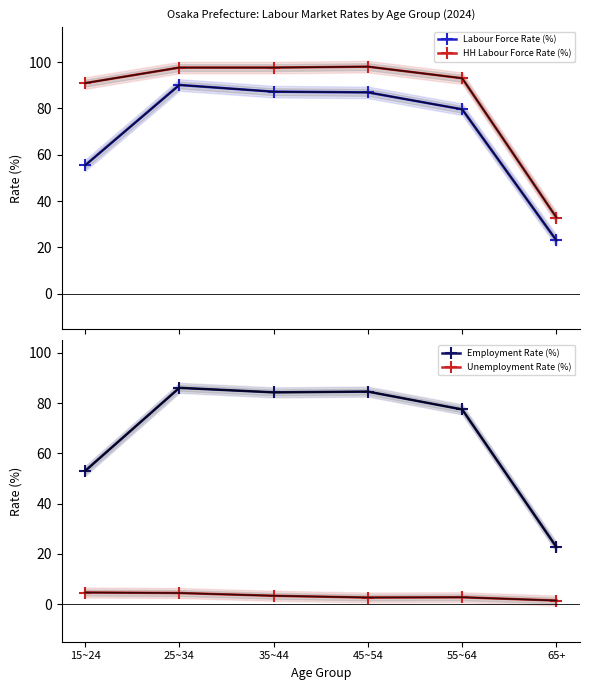

Rank the series by their maximum value, from lowest to highest.

Unemployment Rate (%), Employment Rate (%), Labour Force Rate (%), HH Labour Force Rate (%)